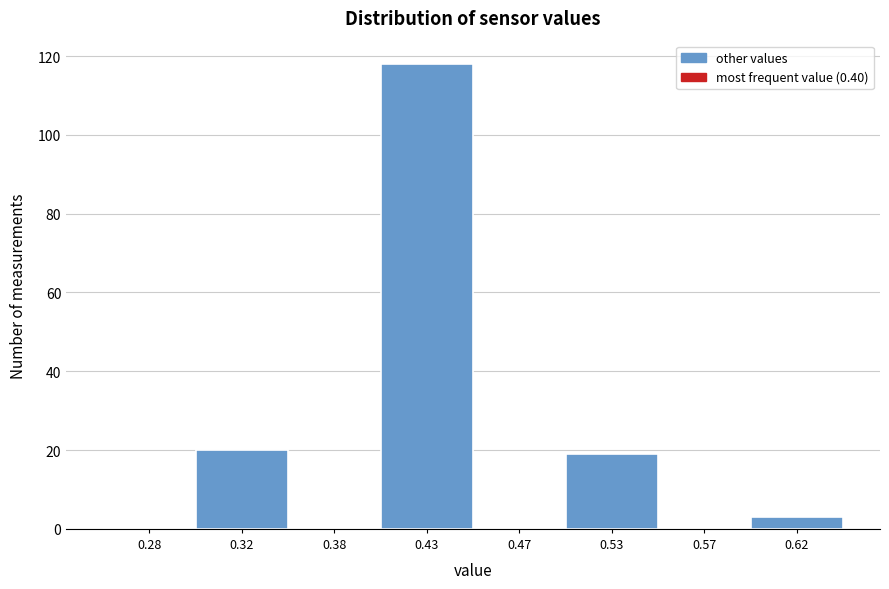

Reading right to left, list all the values displayed in this chart.

0.62=3	0.57=0	0.53=19	0.47=0	0.43=118	0.38=0	0.32=20	0.28=0